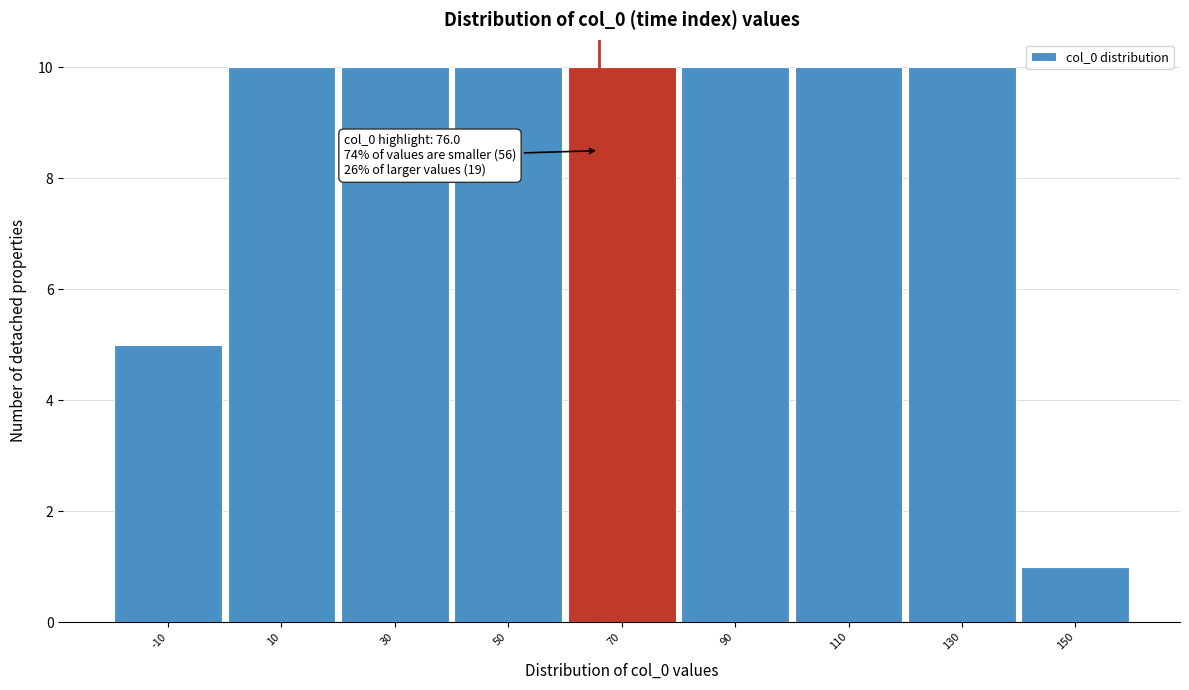

Reading left to right, list all the values displayed in this chart.

-10=5	10=10	30=10	50=10	70=10	90=10	110=10	130=10	150=1